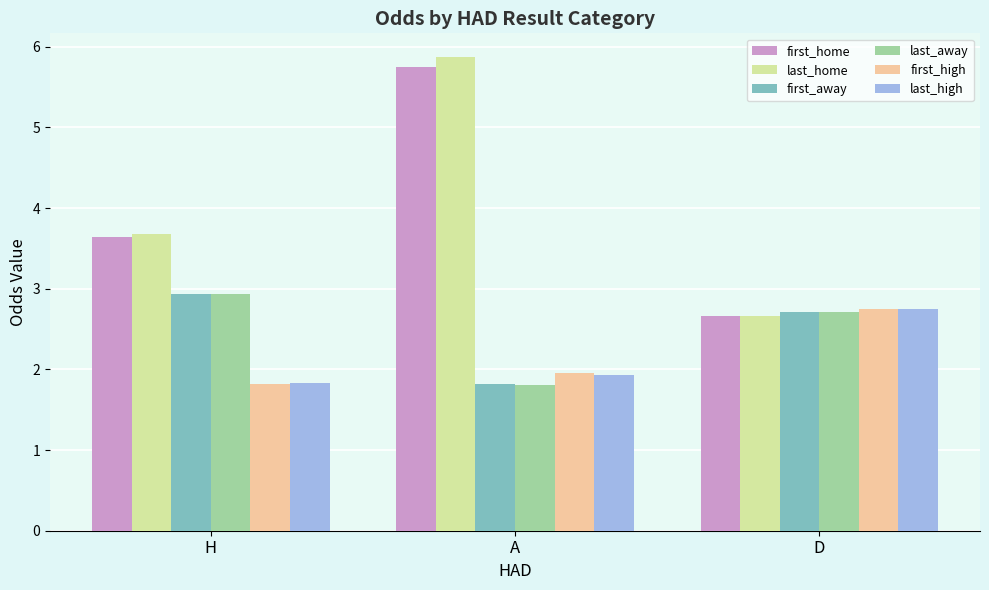

What is the total value across all series at H?

16.8